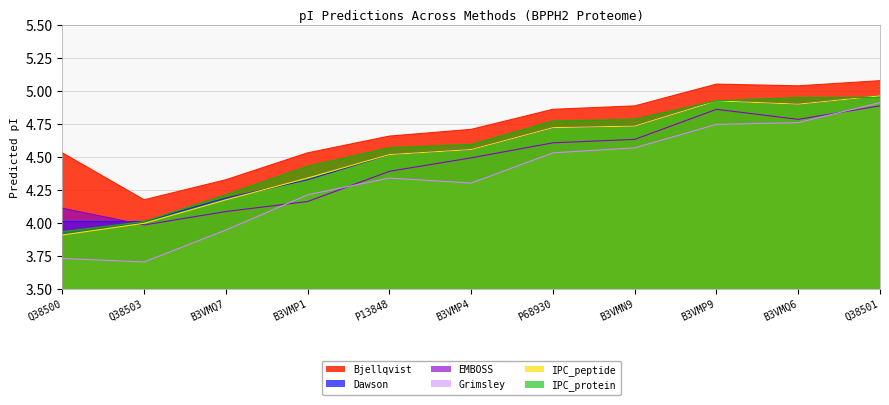

How many distinct data groups are displayed?

6